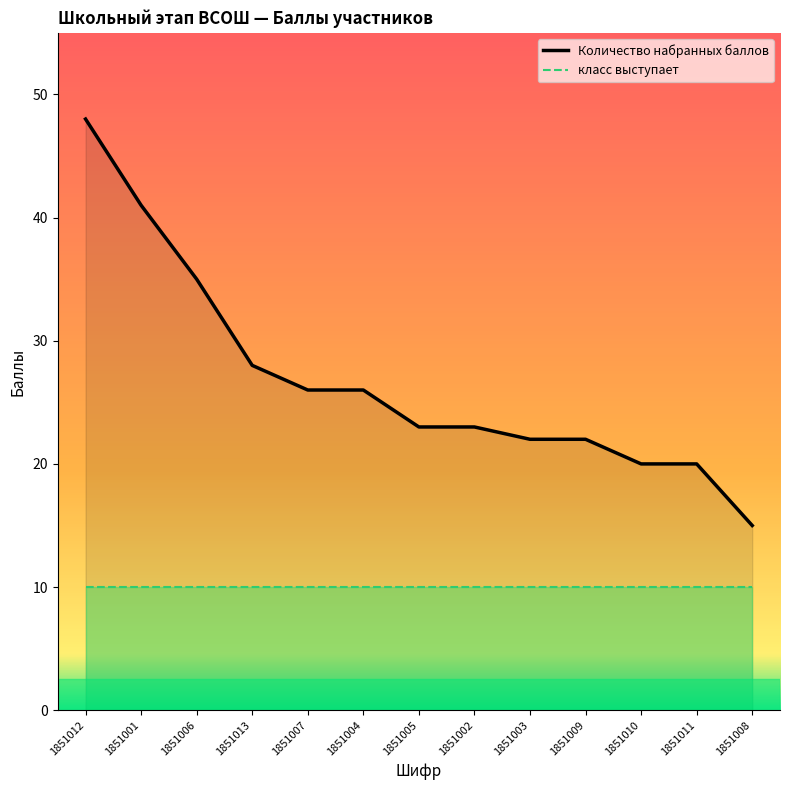

What is the average value of the Количество набранных баллов series?

27